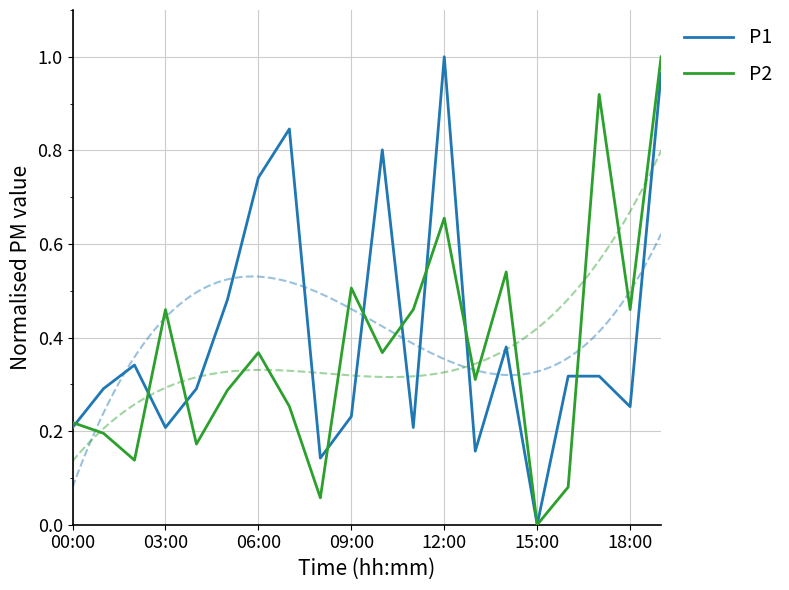

Is it true that P1 equals 0.3 at 09:00?

False